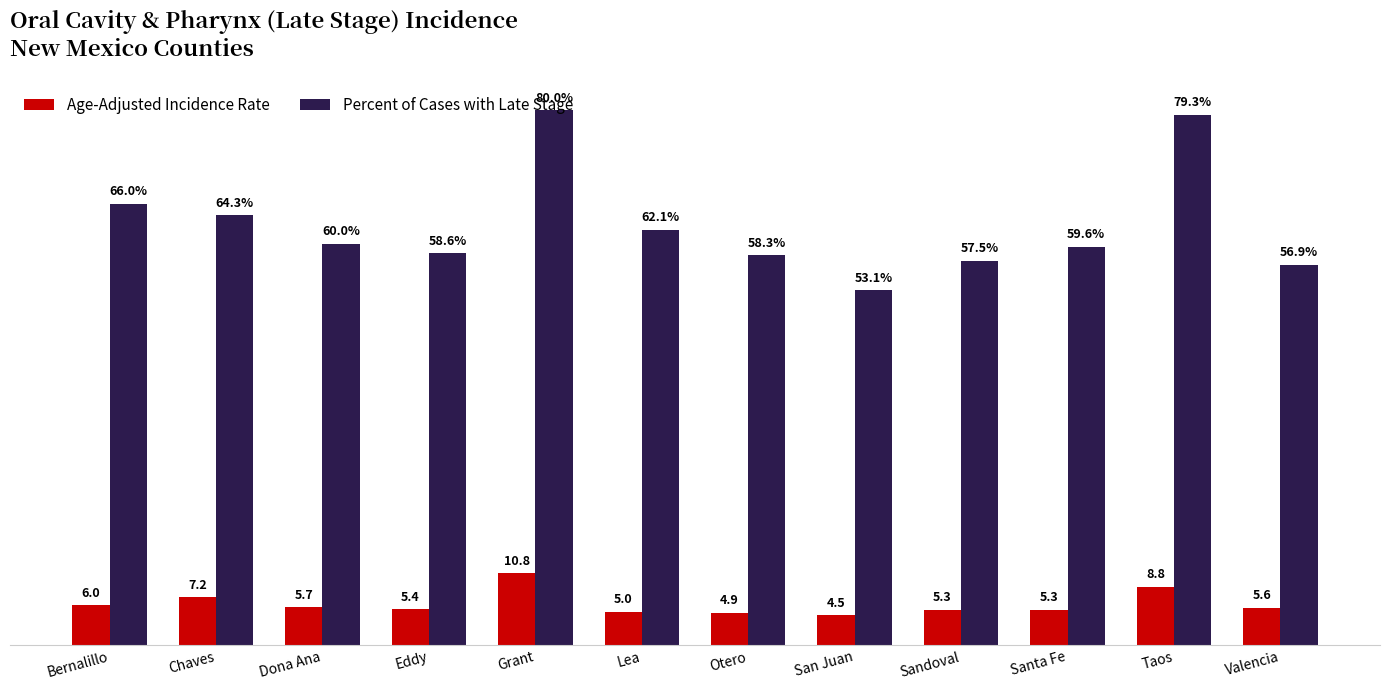

Which series has the largest range (max minus min)?

Percent of Cases with Late Stage